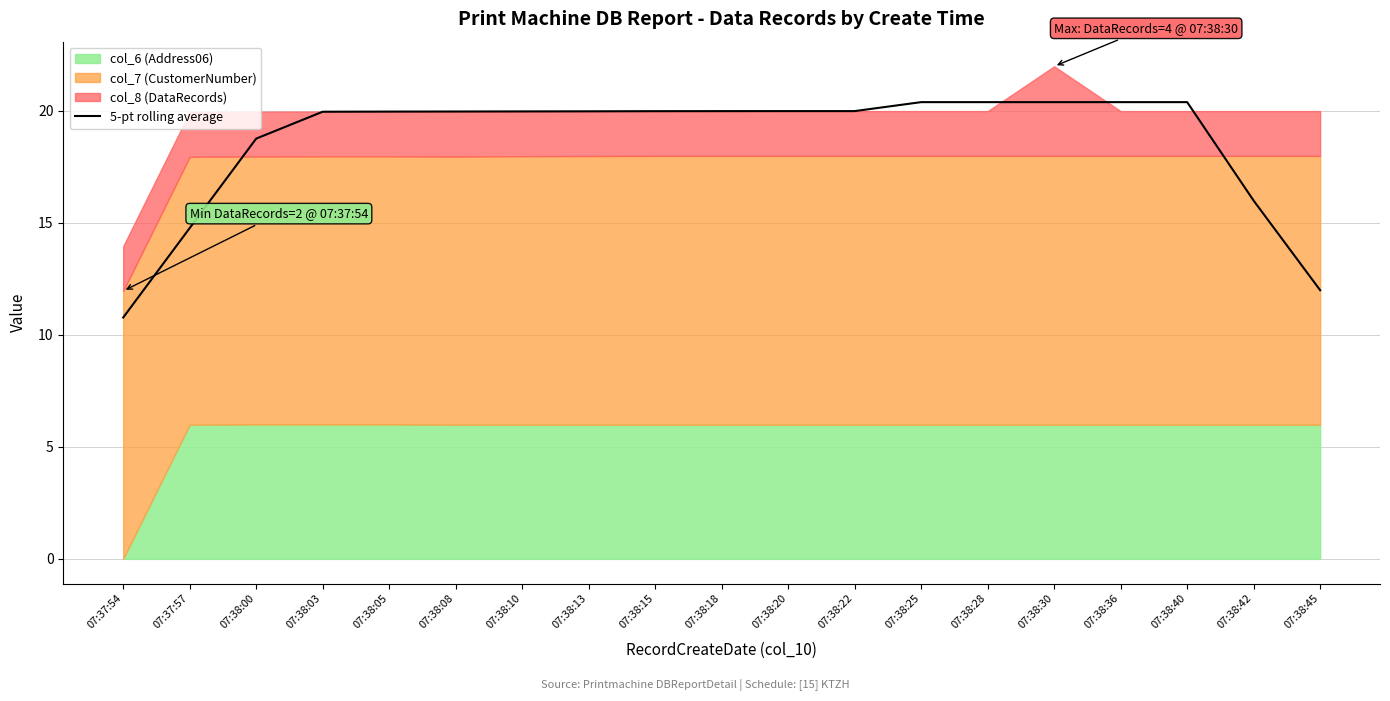

List the labels in order of value, largest first.

07:38:40, 07:38:36, 07:38:30, 07:38:28, 07:38:25, 07:38:22, 07:38:20, 07:38:18, 07:38:15, 07:38:13, 07:38:10, 07:38:08, 07:38:05, 07:38:03, 07:38:00, 07:38:42, 07:37:57, 07:38:45, 07:37:54